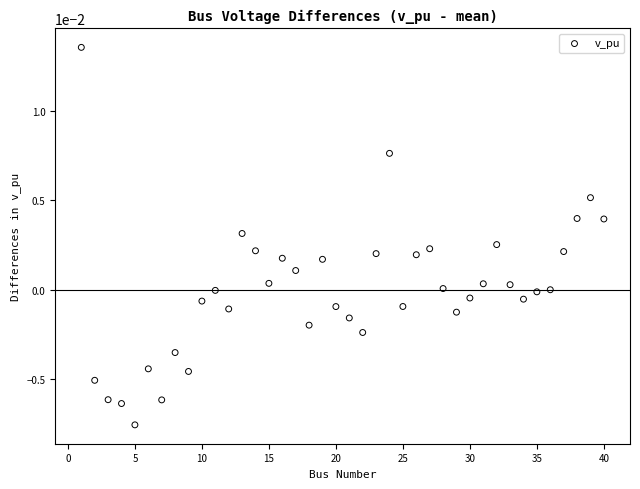

What is the range of X values (max minus min)?

39.0